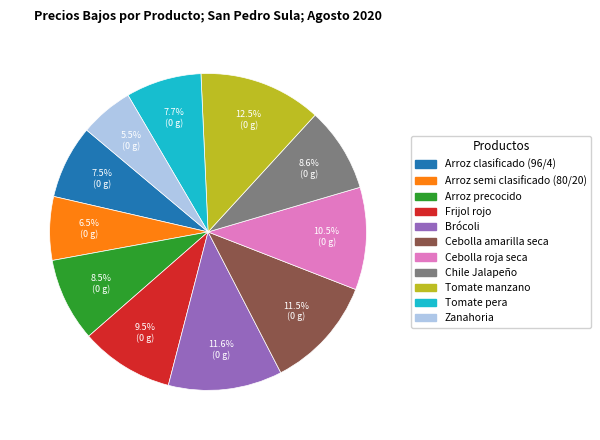

What percentage do Chile Jalapeño and Arroz semi clasificado (80/20) together represent?

15.1%